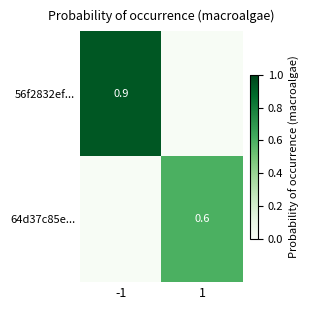

The value of 56f2832ef... at -1 is 0.3. True or false?

False